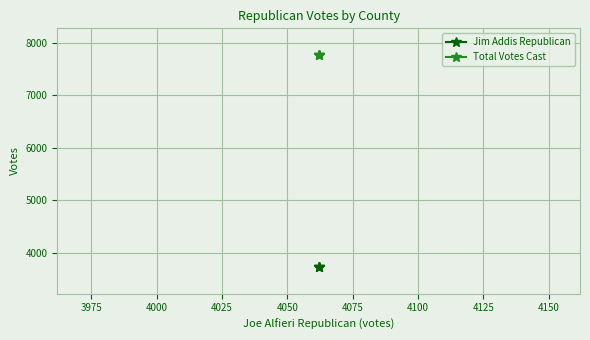

The Total Votes Cast series shows 5320 at 3950. True or false?

False